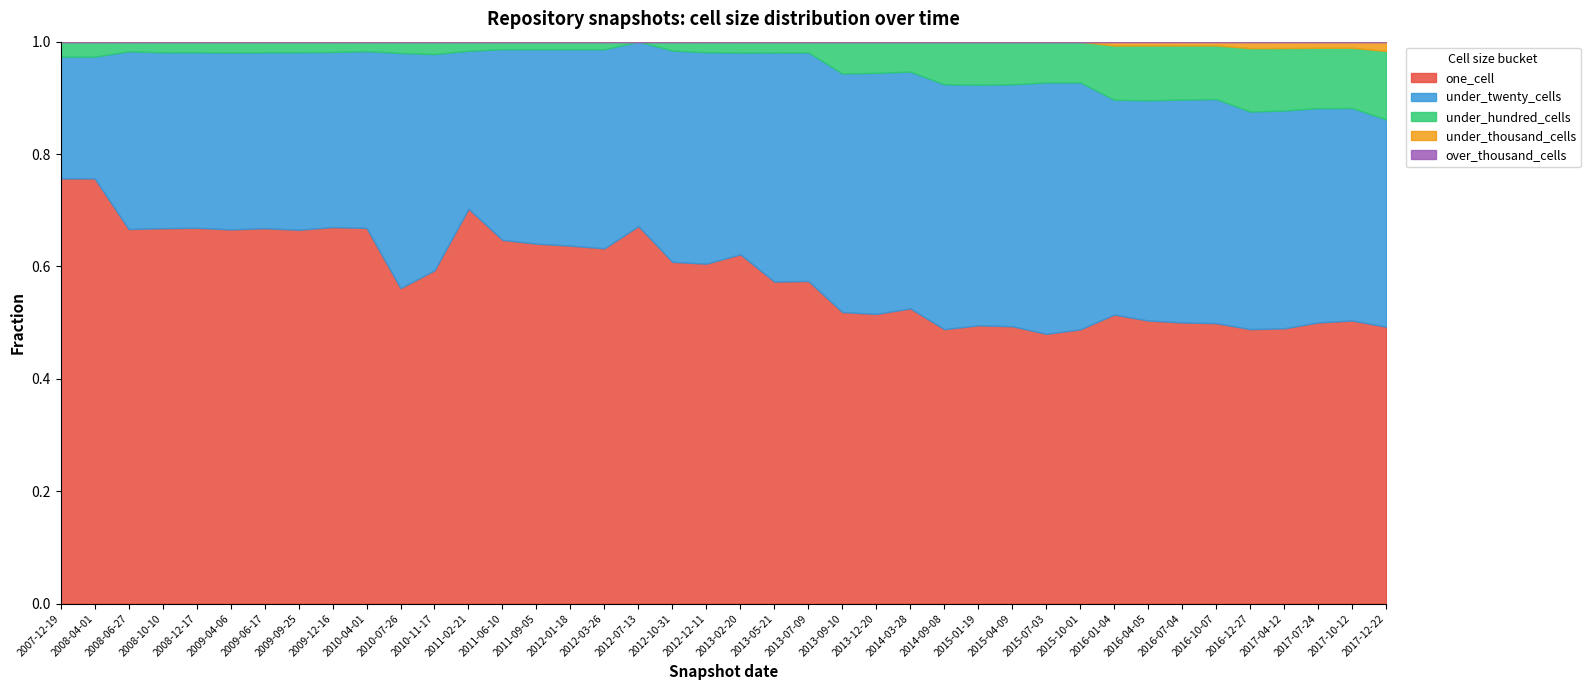

What are all the series names shown in the legend?

one_cell, under_twenty_cells, under_hundred_cells, under_thousand_cells, over_thousand_cells